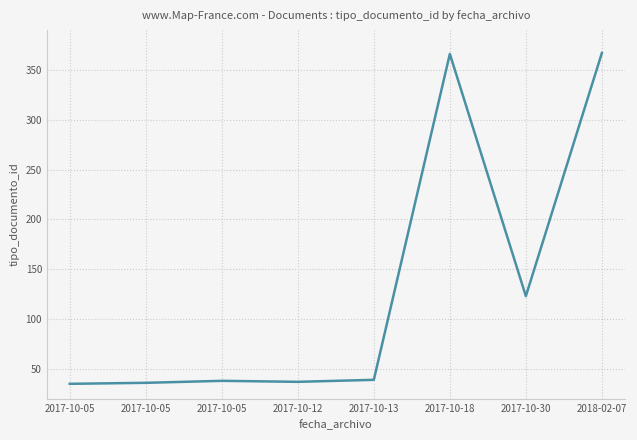

Reading right to left, what are all the values shown in this chart?

367	123	366	39	37	38	36	35